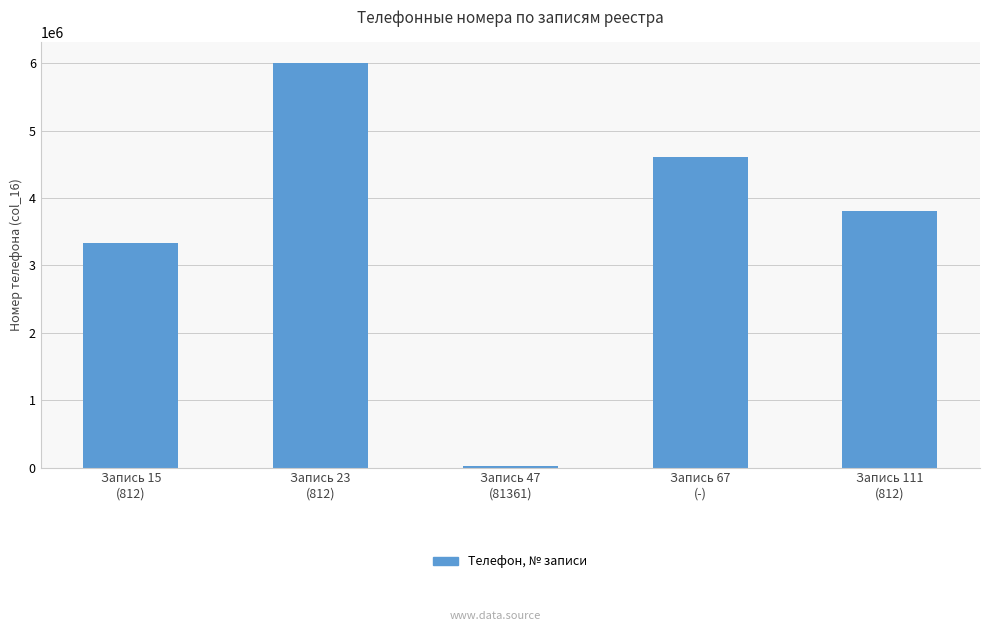

What is the label of the 1st bar from the right?

Запись 111
(812)